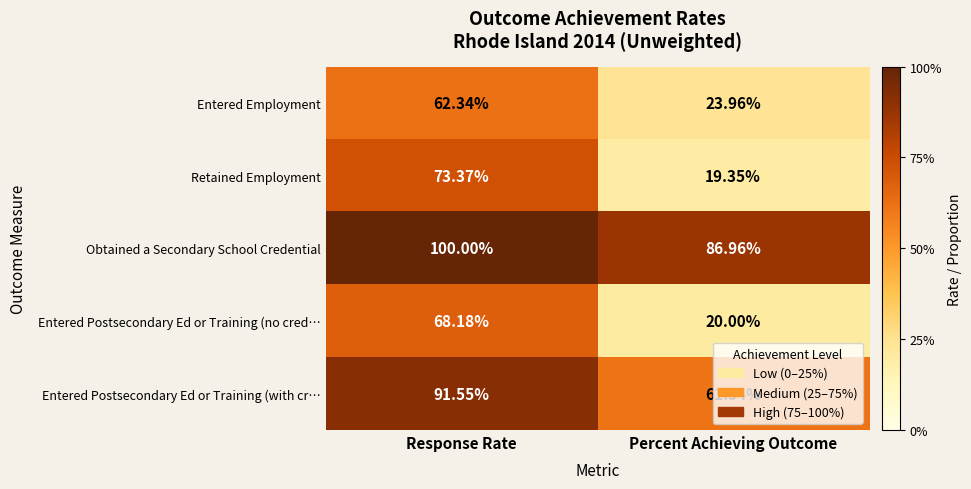

At which category does the chart reach its minimum across all series?

Percent Achieving Outcome